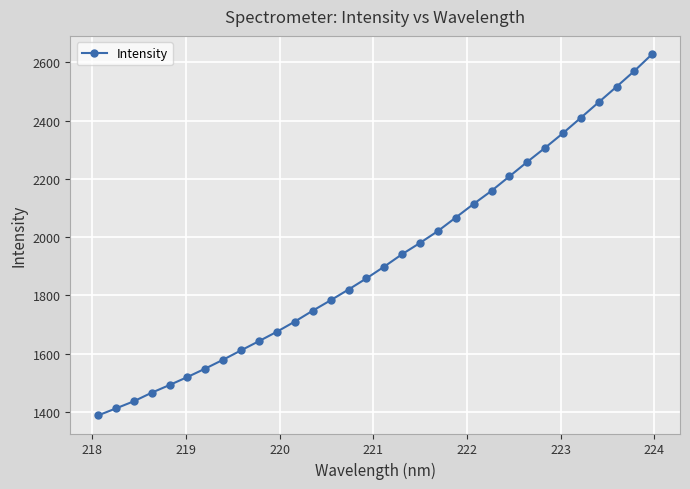

True or false: the data has more than 2 interior local peaks.

False